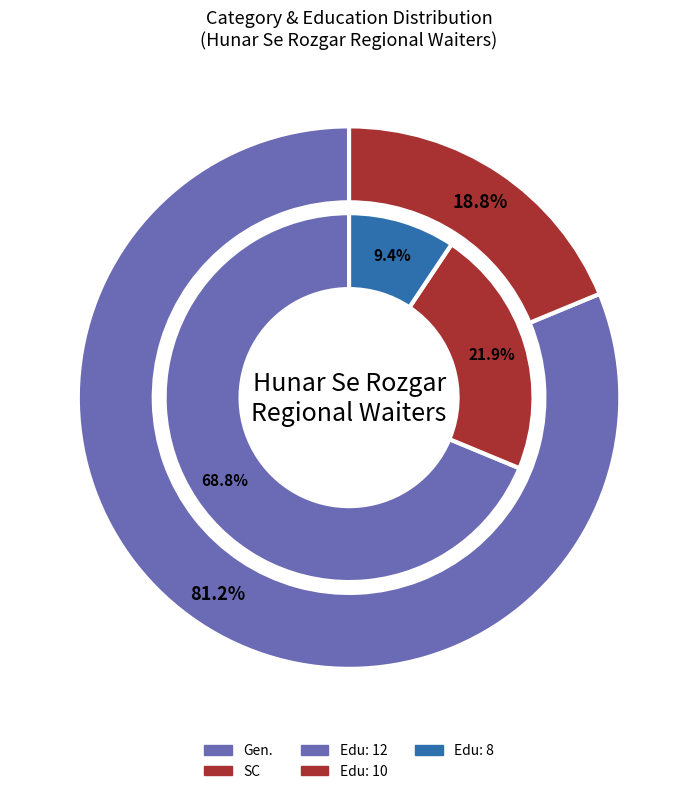

Count the number of slices in the pie.

2